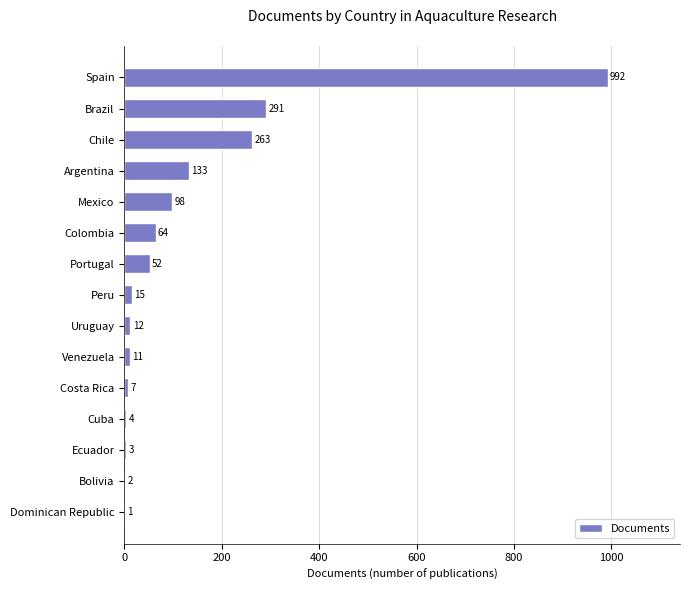

Reading top to bottom, list all the values displayed in this chart.

Spain=992	Brazil=291	Chile=263	Argentina=133	Mexico=98	Colombia=64	Portugal=52	Peru=15	Uruguay=12	Venezuela=11	Costa Rica=7	Cuba=4	Ecuador=3	Bolivia=2	Dominican Republic=1